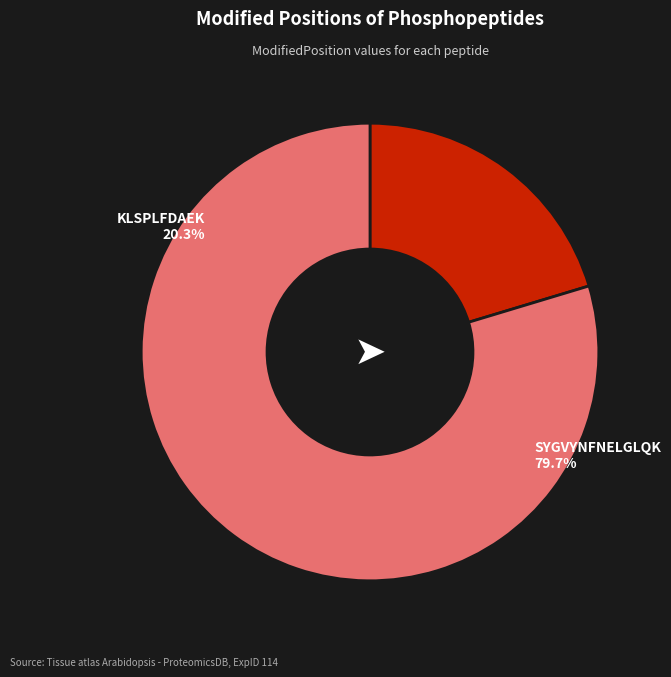

What percentage is the SYGVYNFNELGLQK slice, to the nearest percent?

80%